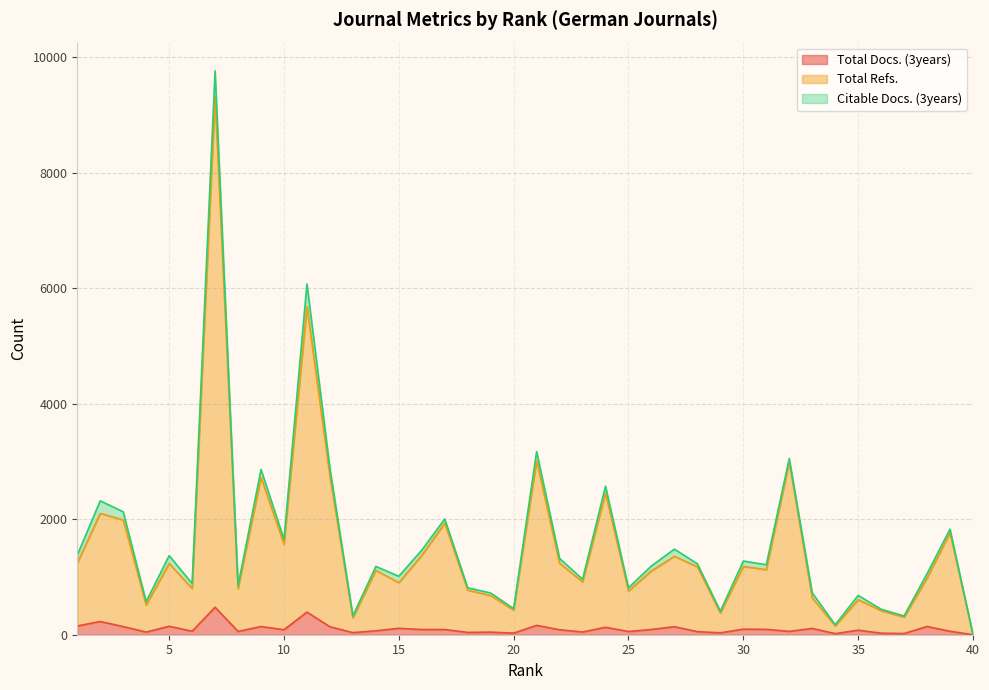

Does the chart have visible grid lines?

Yes